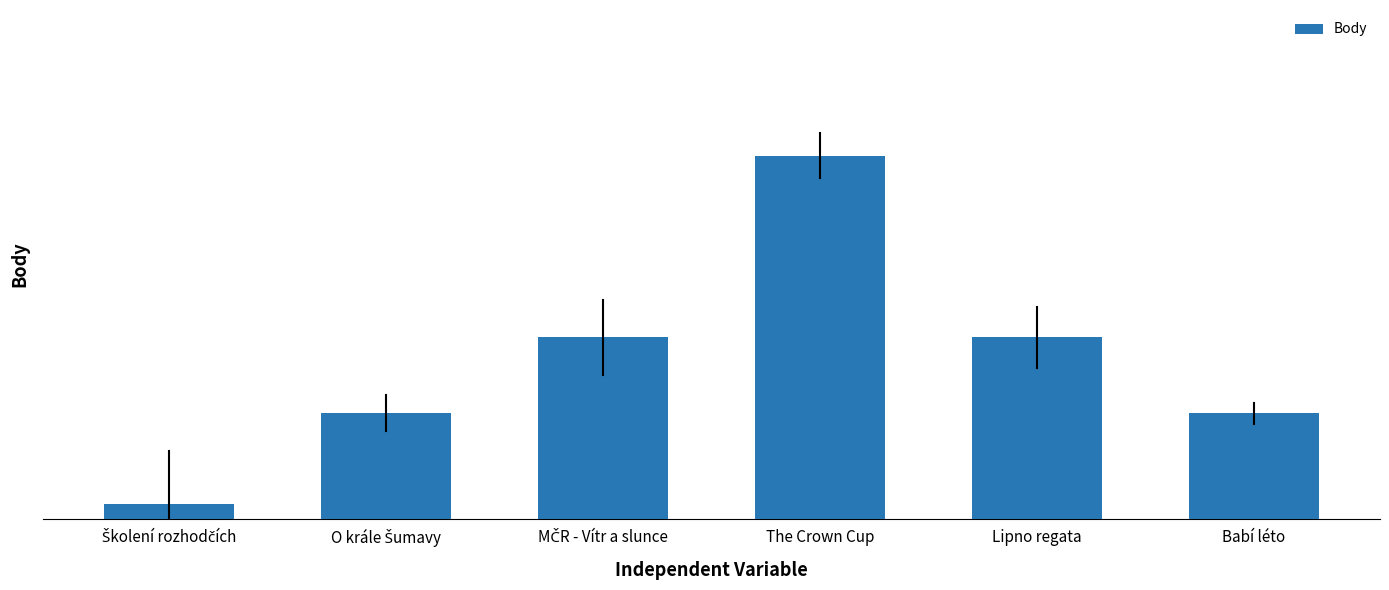

What is the value of the 6th bar from the left?

7